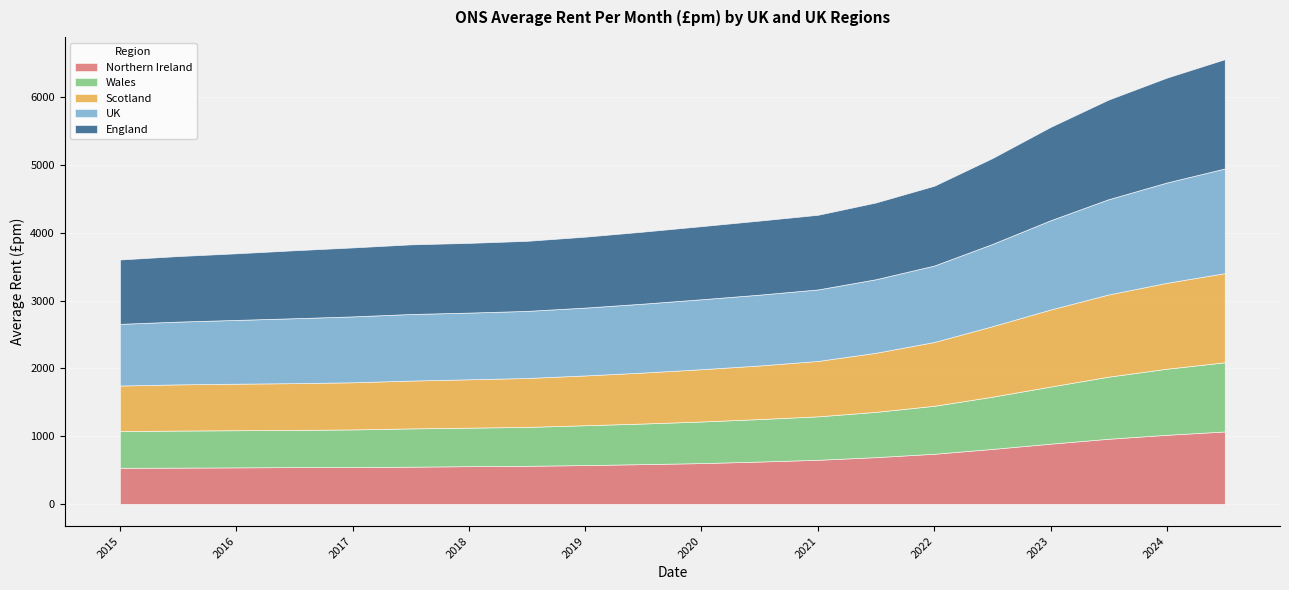

Is it true that UK equals 1480 at 2024-01-01?

True